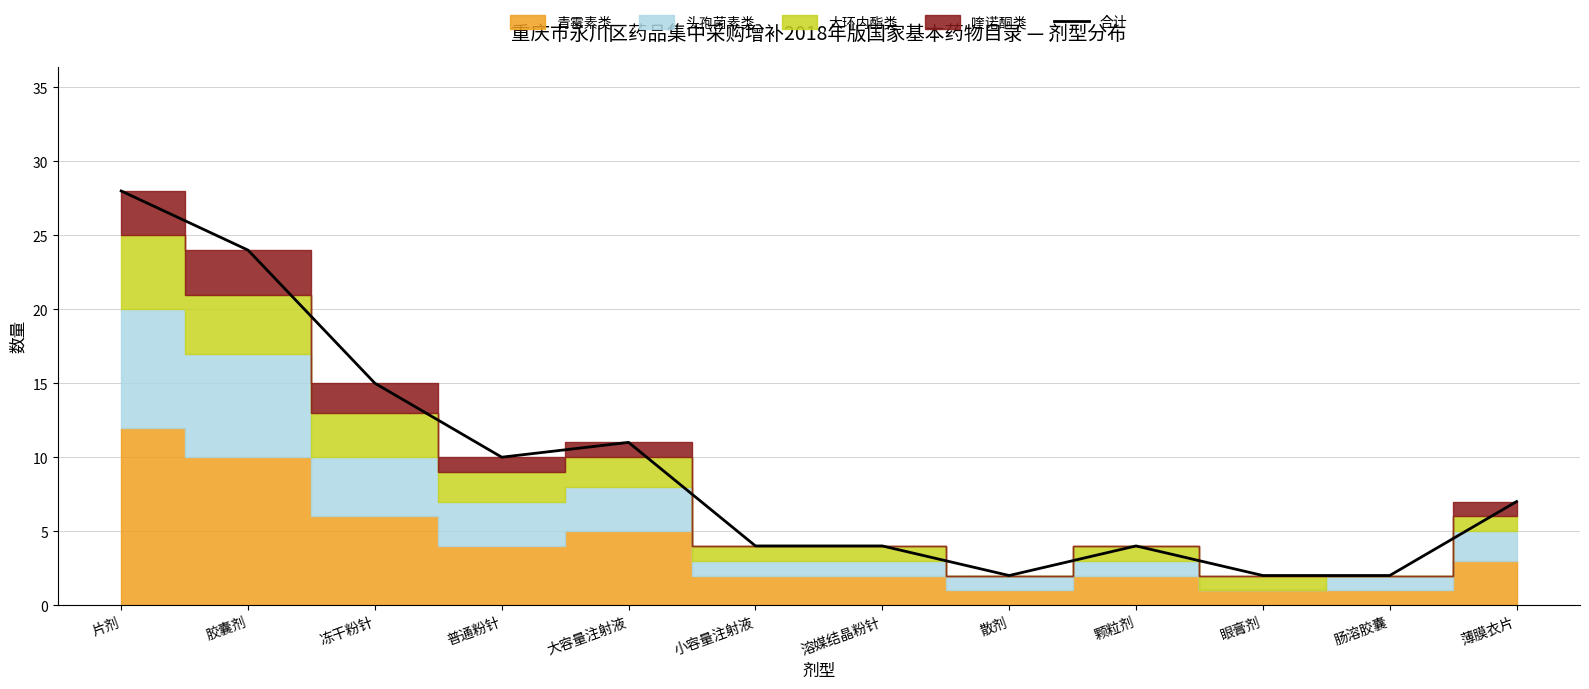

Which has a higher value, 颗粒剂 or 溶媒结晶粉针?

颗粒剂